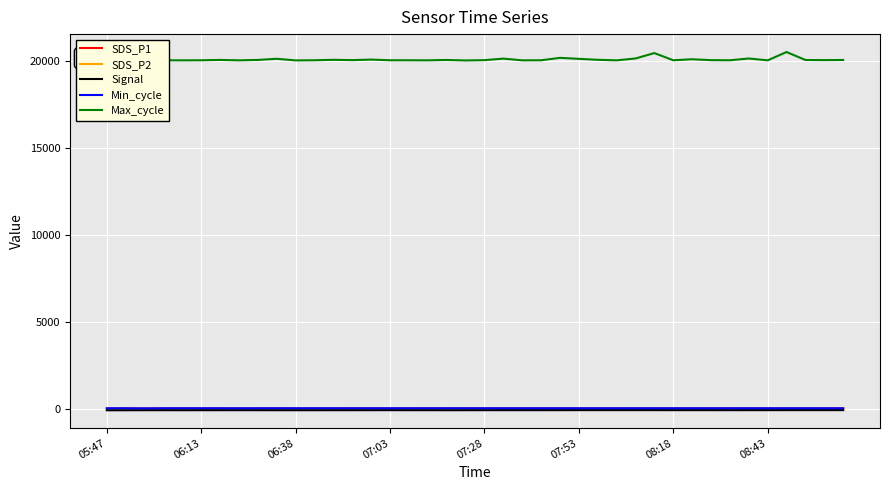

Which series has the widest spread of values?

Max_cycle